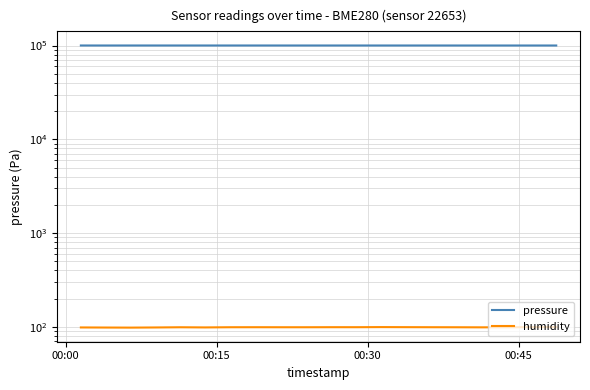

True or false: humidity has more than 0 interior local peaks.

True